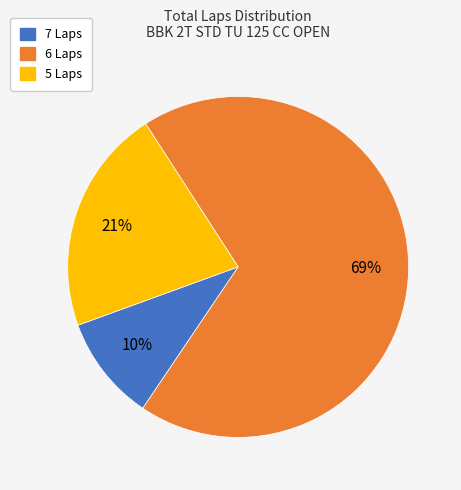

How many slices are in this pie chart?

3